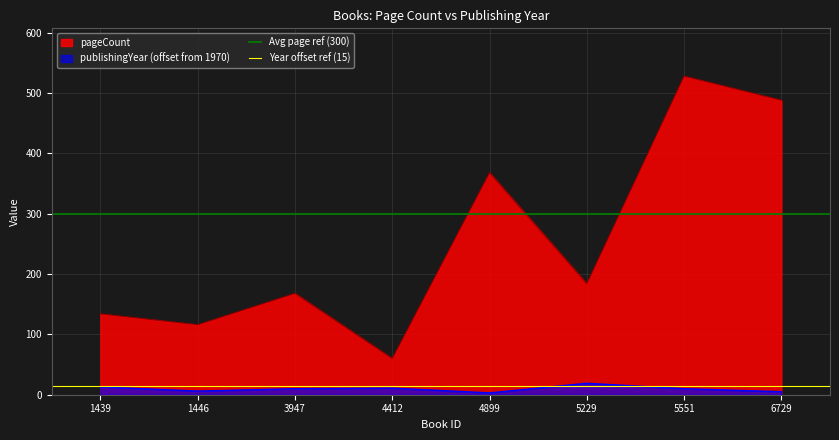

Is the value of Year offset ref (15) at 1446 greater than the value of Avg page ref (300) at 1446?

No